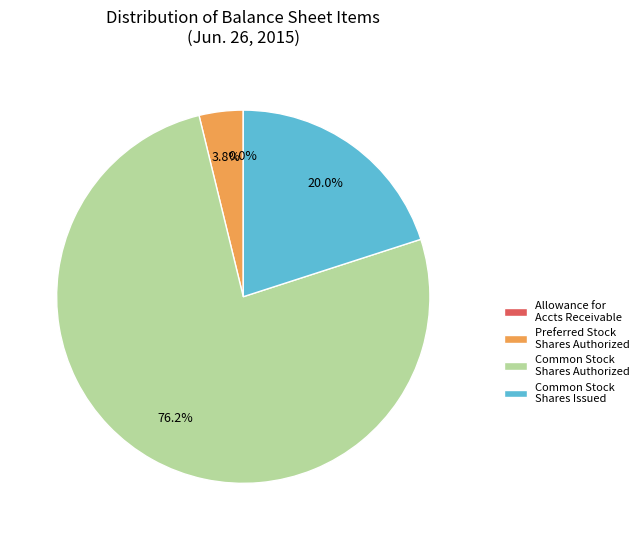

Which has a higher value, Common Stock Shares Issued or Preferred Stock Shares Authorized?

Common Stock Shares Issued